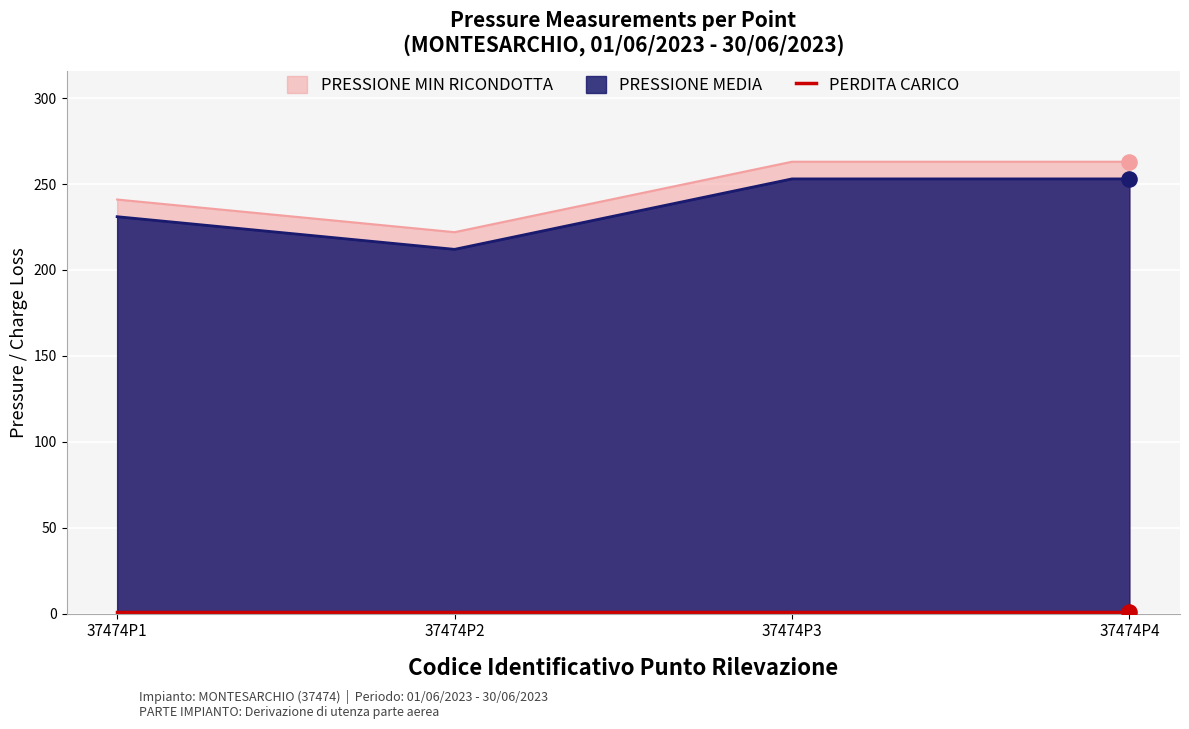

Is the value of PRESSIONE MIN RICONDOTTA at 37474P2 greater than the value of PRESSIONE MEDIA at 37474P1?

No